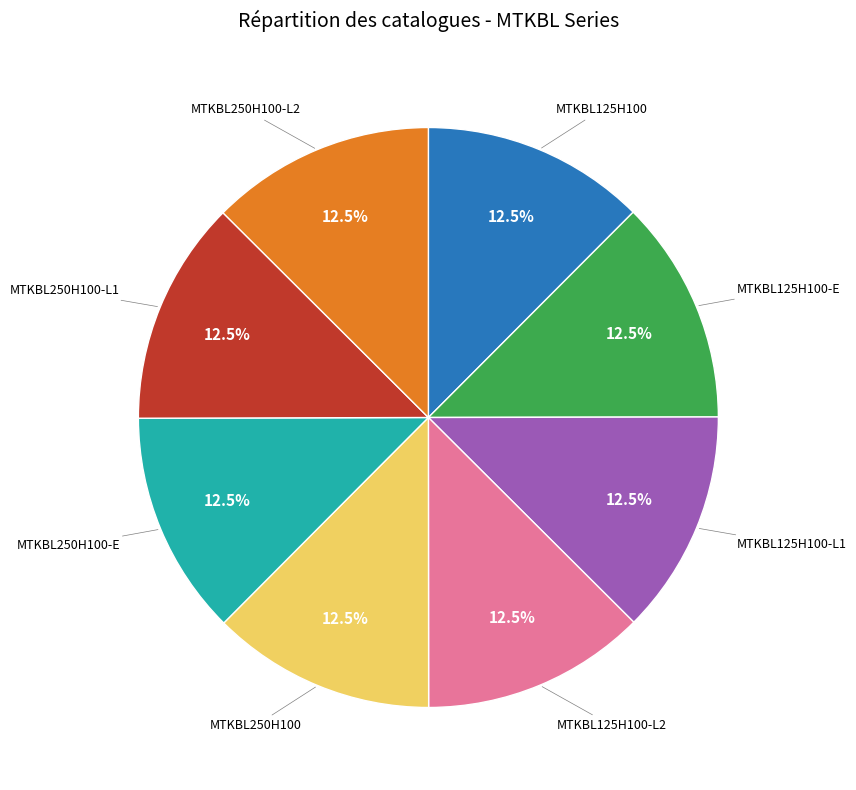

Does any single category account for the majority?

No